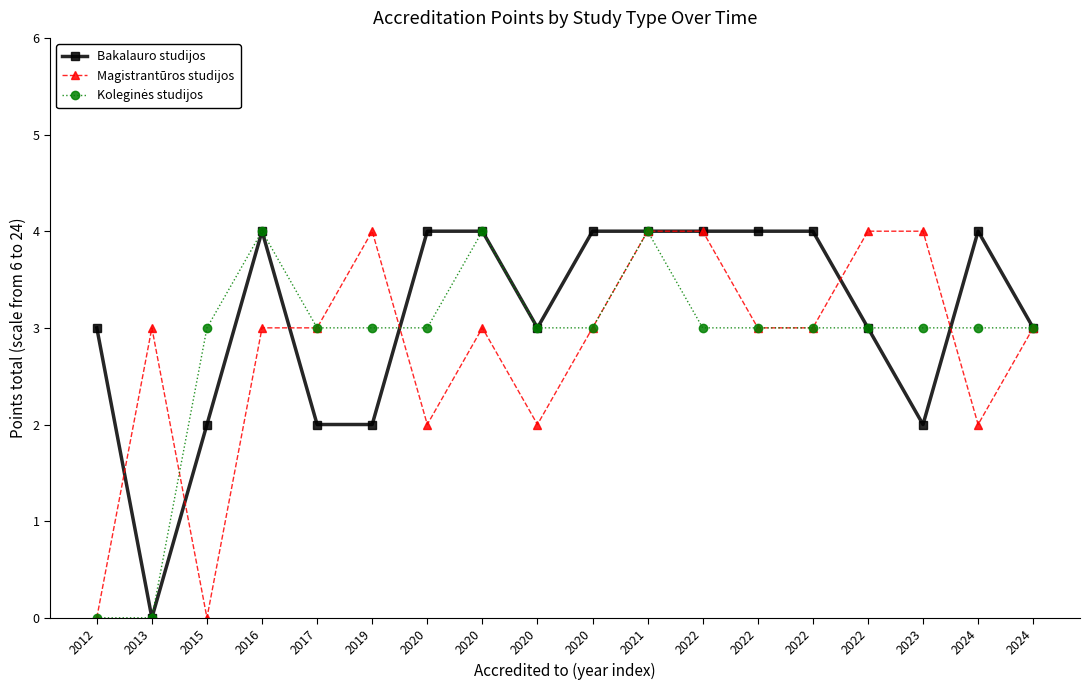

Reading right to left, extract all data points from this chart.

Bakalauro studijos: 2024=3	2024=4	2023=2	2022=3	2022=4	2022=4	2022=4	2021=4	2020=4	2020=3	2020=4	2020=4	2019=2	2017=2	2016=4	2015=2	2013=0	2012=3
Magistrantūros studijos: 2024=3	2024=2	2023=4	2022=4	2022=3	2022=3	2022=4	2021=4	2020=3	2020=2	2020=3	2020=2	2019=4	2017=3	2016=3	2015=0	2013=3	2012=0
Koleginės studijos: 2024=3	2024=3	2023=3	2022=3	2022=3	2022=3	2022=3	2021=4	2020=3	2020=3	2020=4	2020=3	2019=3	2017=3	2016=4	2015=3	2013=0	2012=0